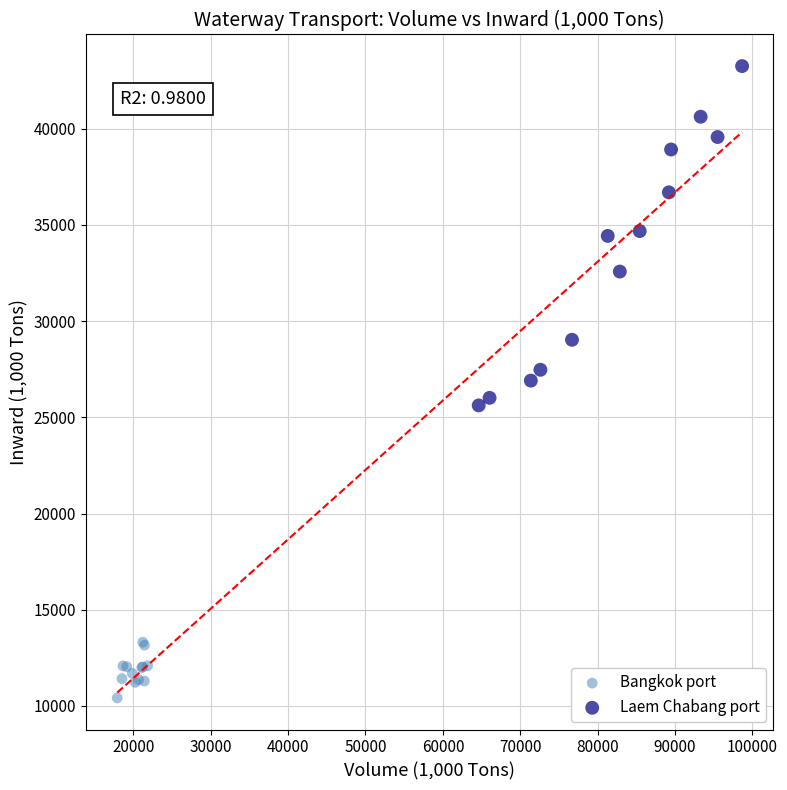

Which series reaches the minimum Y coordinate?

Bangkok port